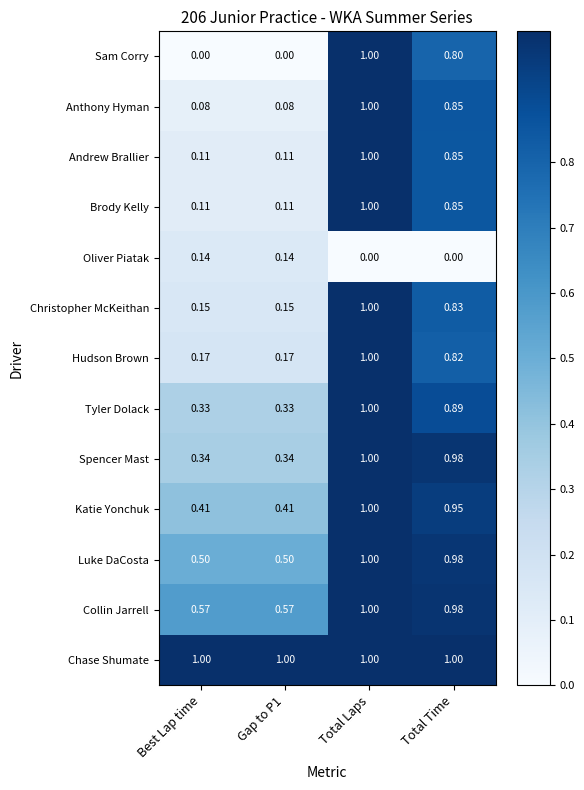

At which label does Andrew Brallier reach its peak?

Total Laps